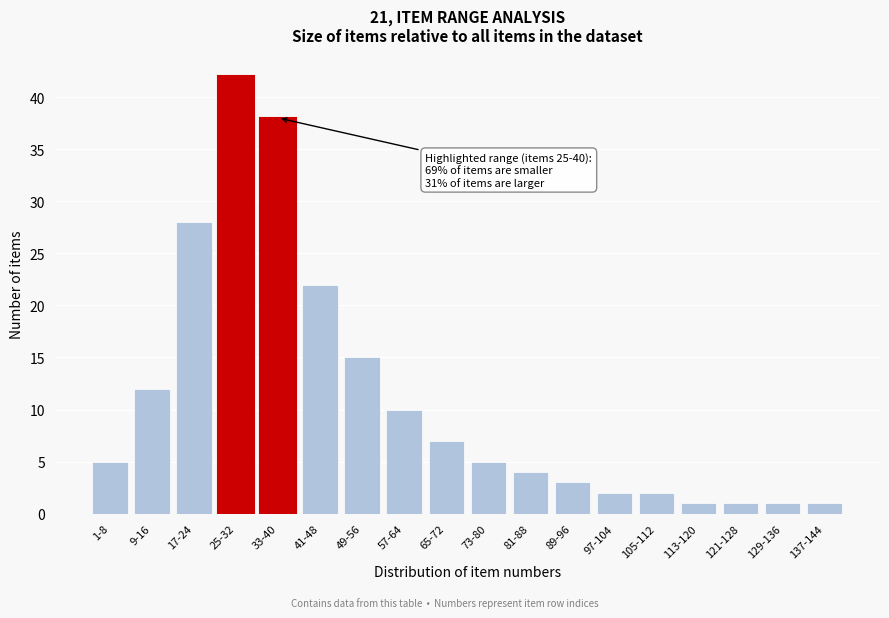

Reading left to right, transcribe all the data shown in this chart.

1-8=5	9-16=12	17-24=28	25-32=42	33-40=38	41-48=22	49-56=15	57-64=10	65-72=7	73-80=5	81-88=4	89-96=3	97-104=2	105-112=2	113-120=1	121-128=1	129-136=1	137-144=1